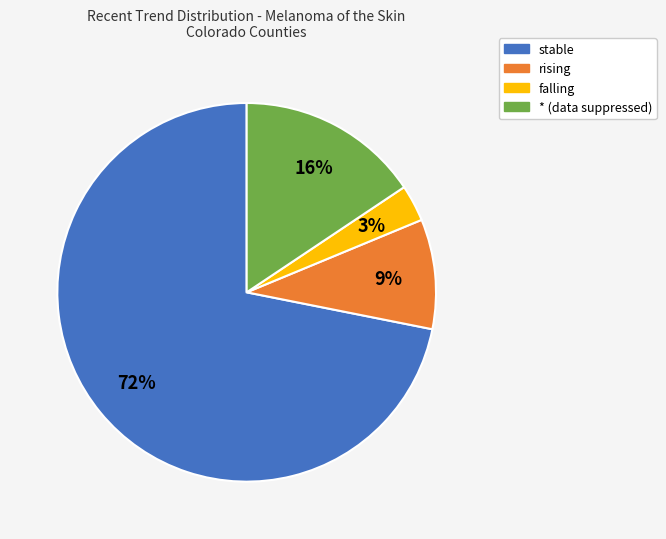

To the nearest percent, what is the difference between the largest and smallest slice percentages?

69%